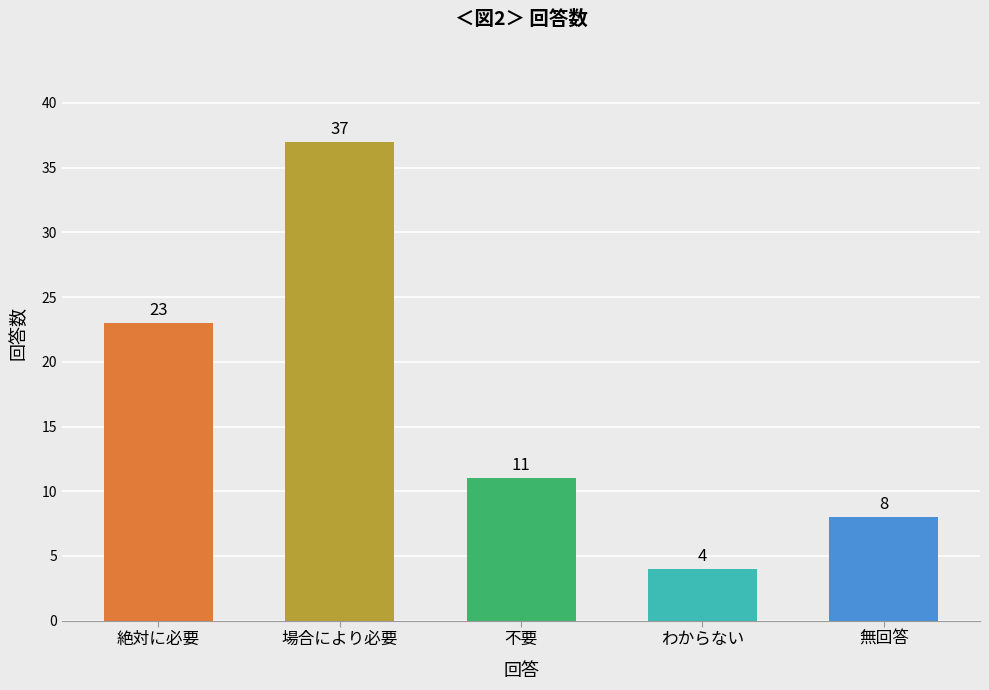

At which label does the data first exceed 11?

絶対に必要